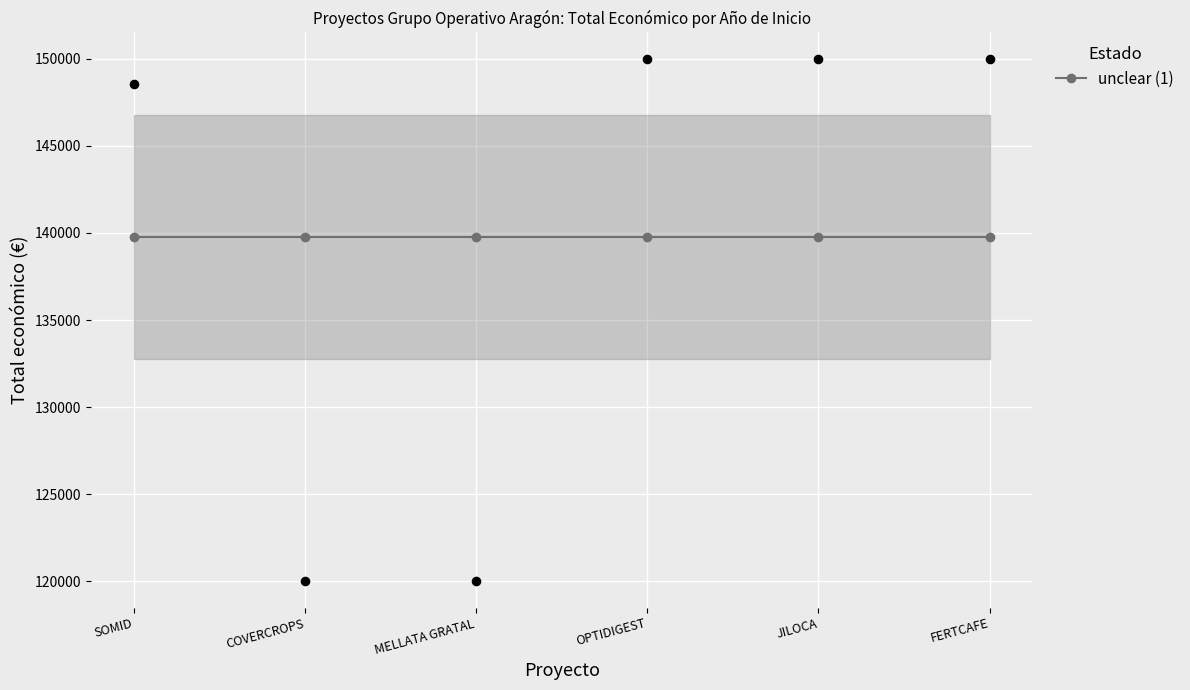

What is the ratio of the value at SOMID to the value at FERTCAFE?

1.0